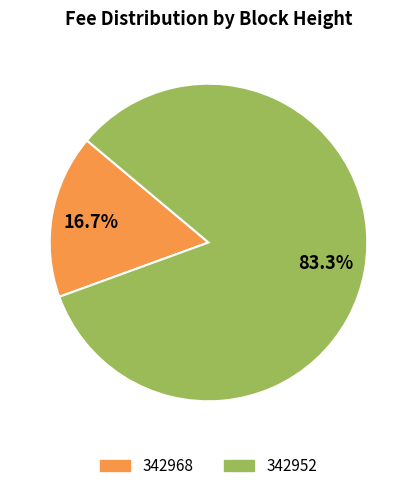

Combined, what portion of the pie is 342952 and 342968?

100.0%